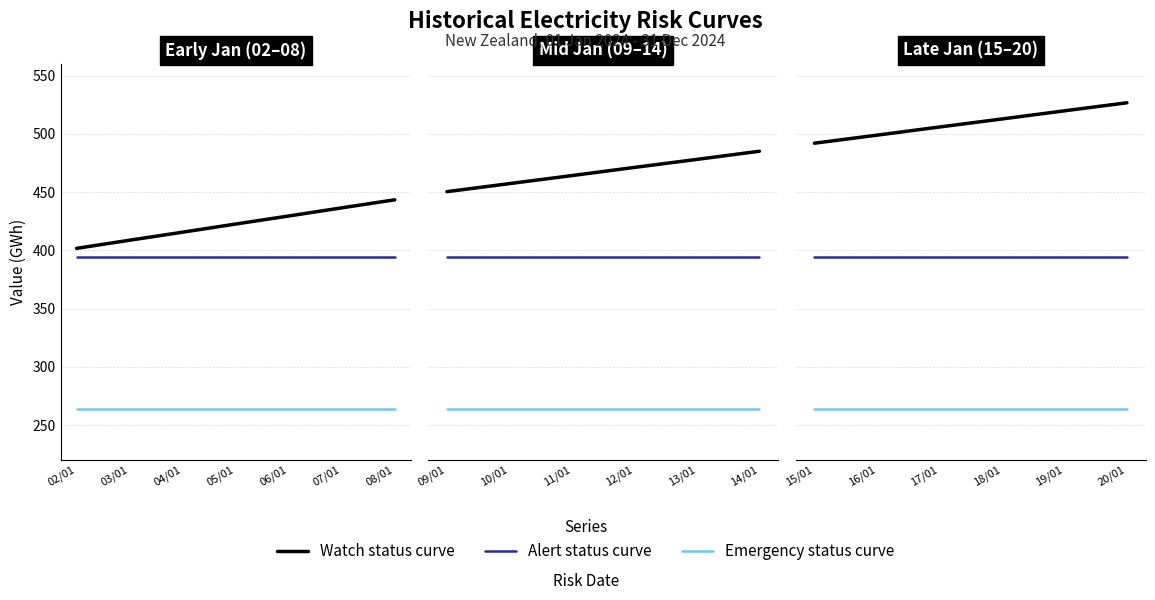

True or false: Alert status curve has a value of 394.7 at 20/01.

True